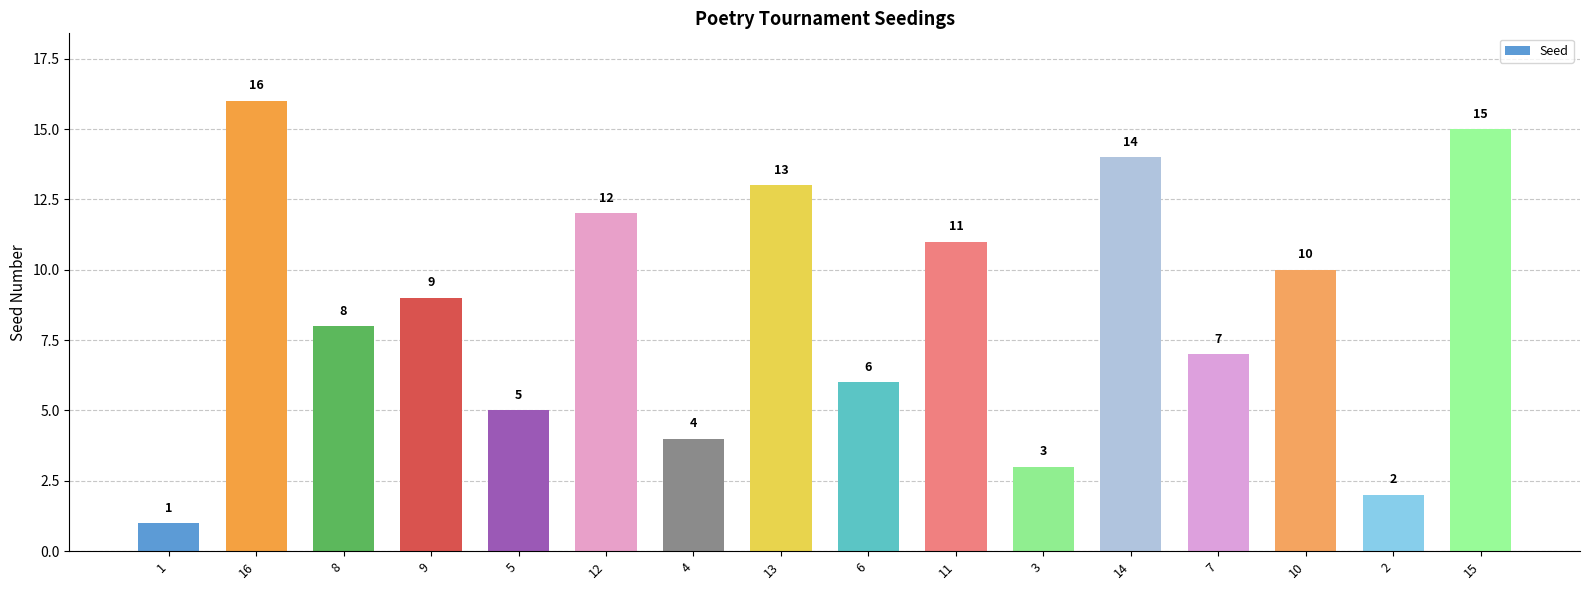

Reading left to right, list all the values displayed in this chart.

1=1	16=16	8=8	9=9	5=5	12=12	4=4	13=13	6=6	11=11	3=3	14=14	7=7	10=10	2=2	15=15